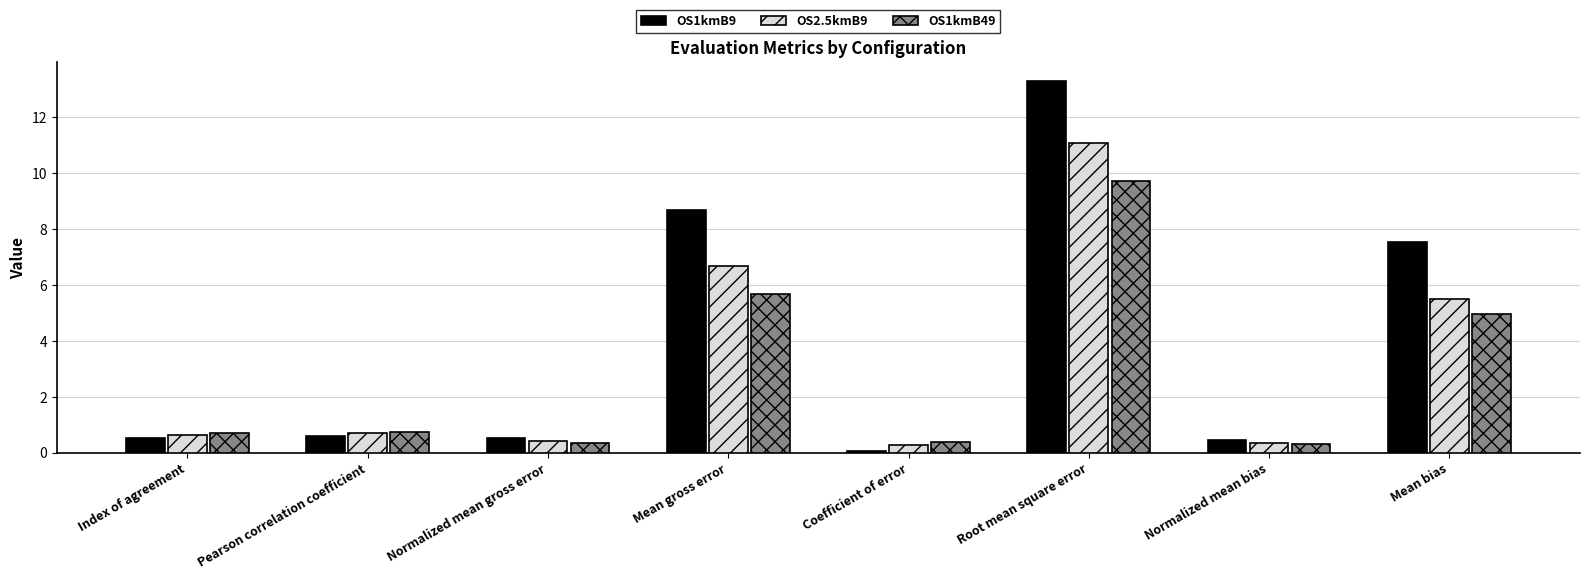

Rank the series by their average value, from lowest to highest.

OS1kmB49, OS2.5kmB9, OS1kmB9